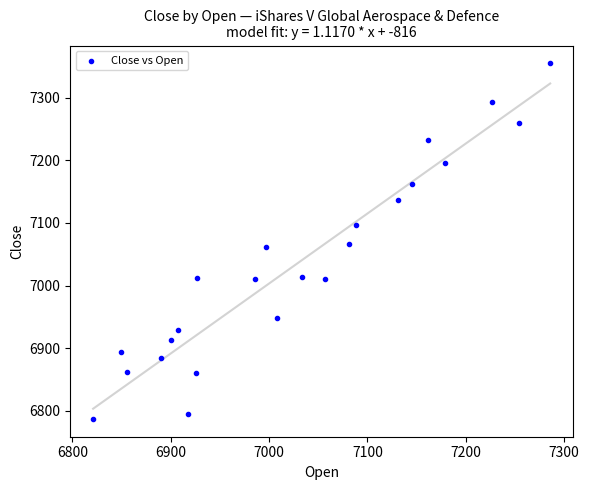

What is the range of X values (max minus min)?

465